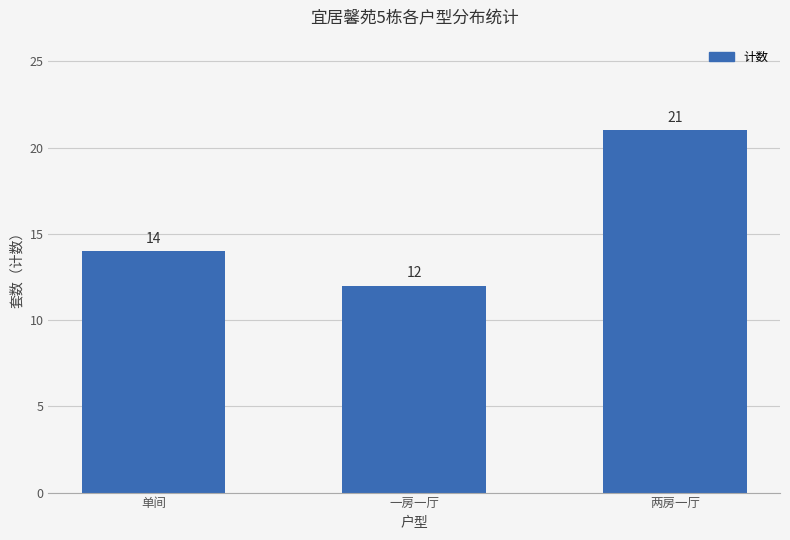

Reading left to right, transcribe all the data shown in this chart.

14	12	21